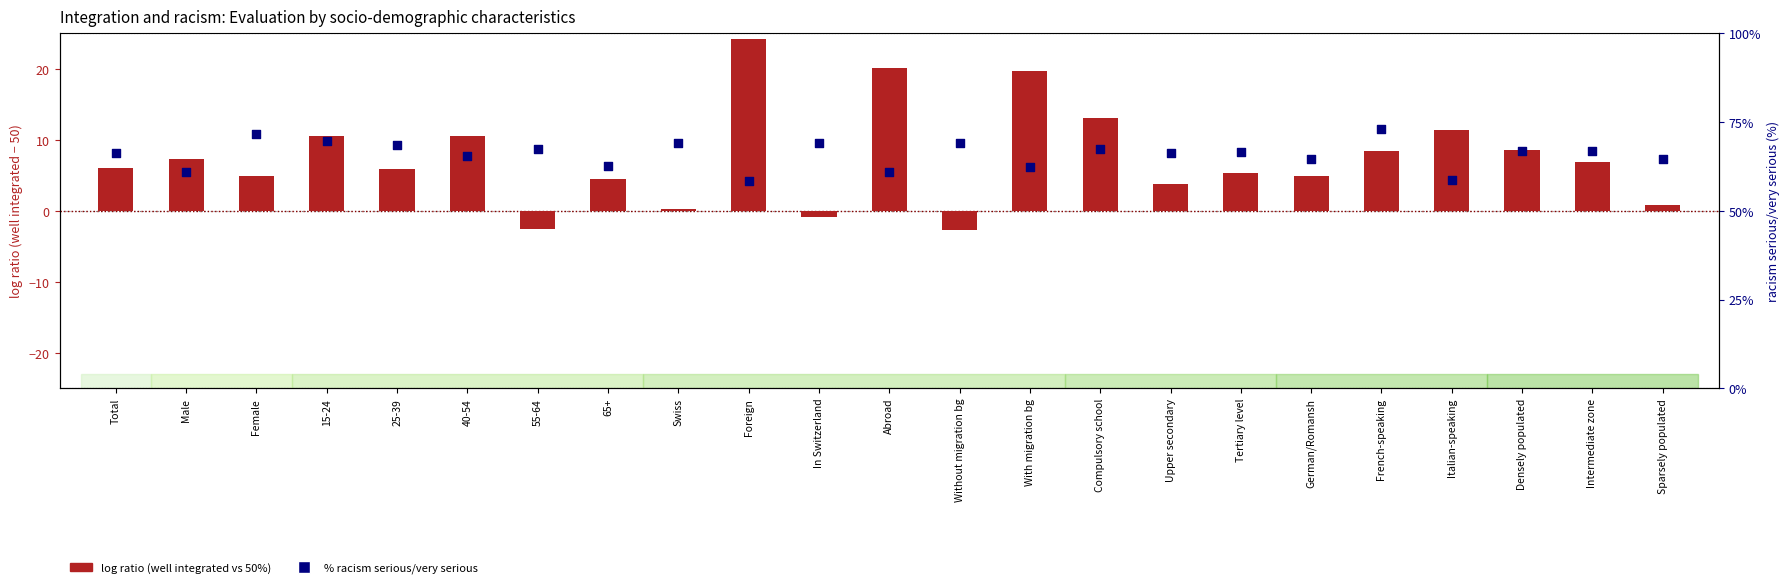

Which series reaches the maximum Y coordinate?

% racism serious/very serious